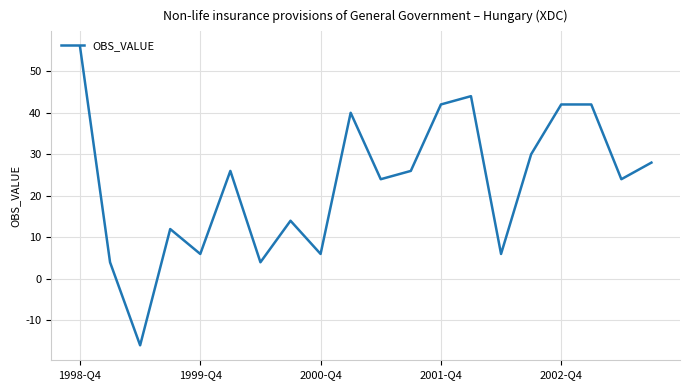

What is the difference between the maximum and minimum values?

72